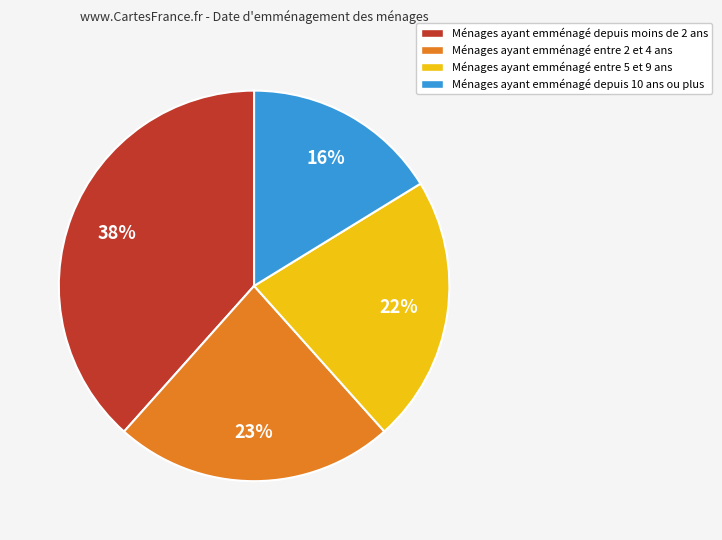

Is the sum of Ménages ayant emménagé entre 2 et 4 ans and Ménages ayant emménagé depuis 10 ans ou plus greater than half?

No